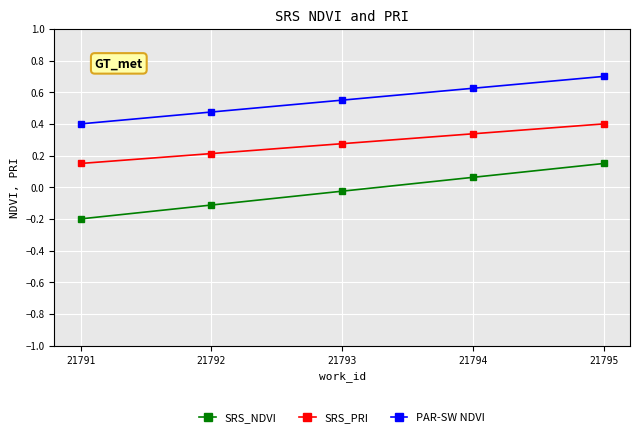

What is the lowest value of the PAR-SW NDVI series?

0.4